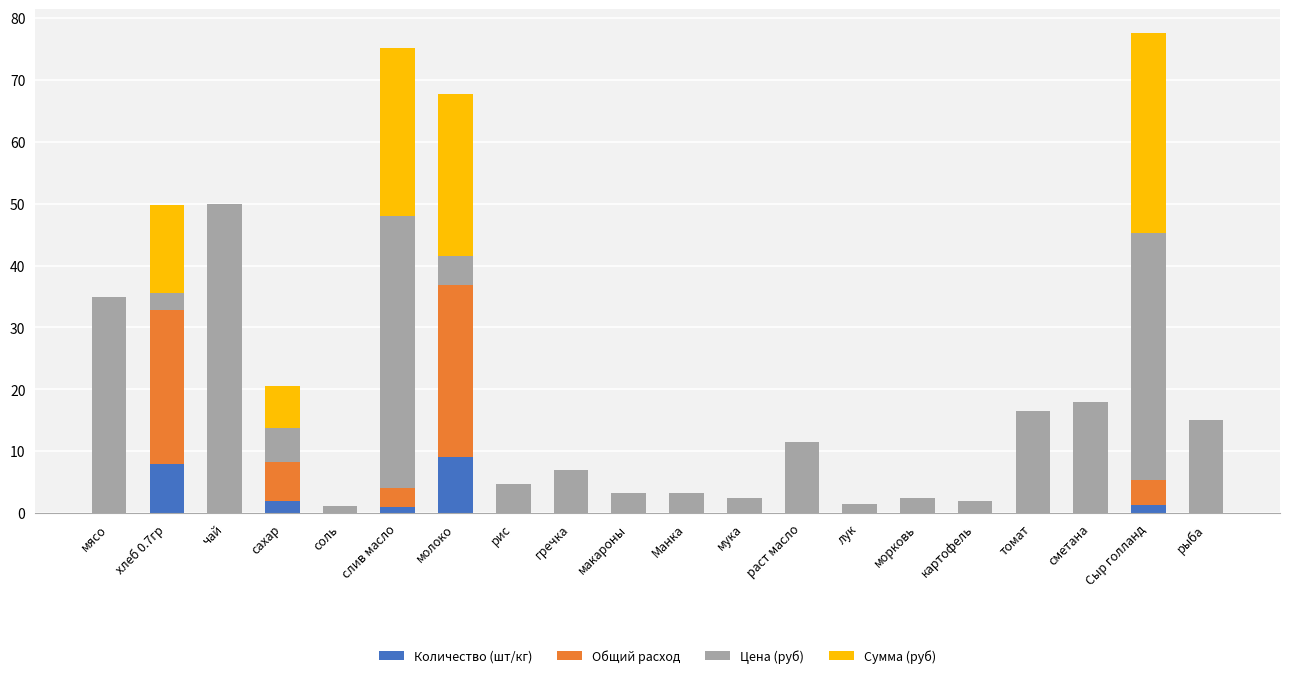

What is the total value across all series at хлеб 0.7гр?

49.8